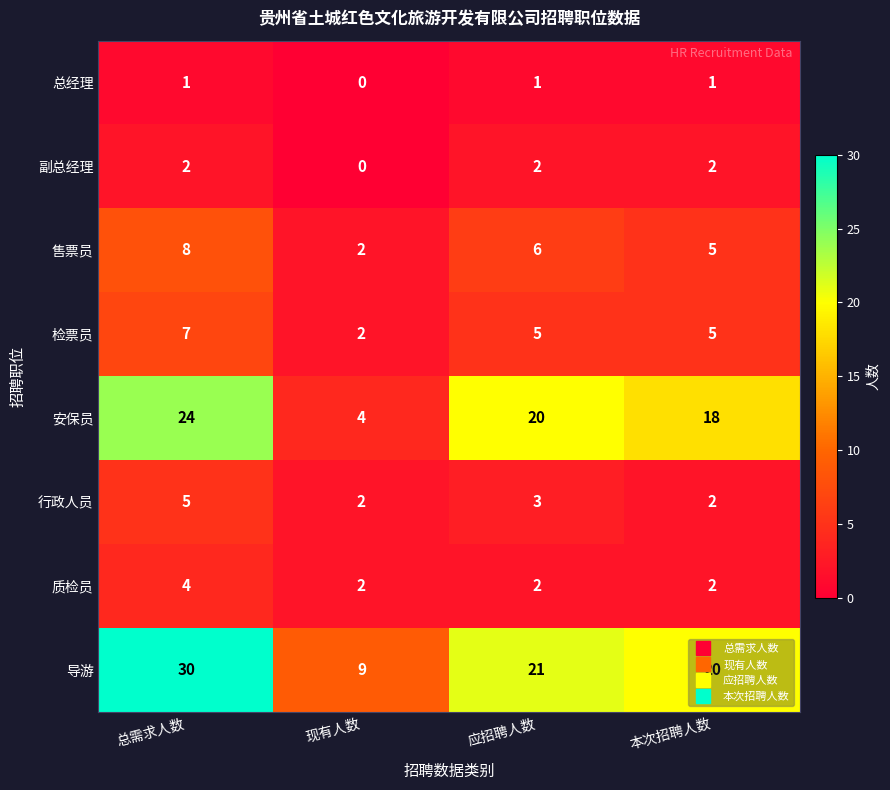

What is the spread (max minus min) of values at 应招聘人数?

20